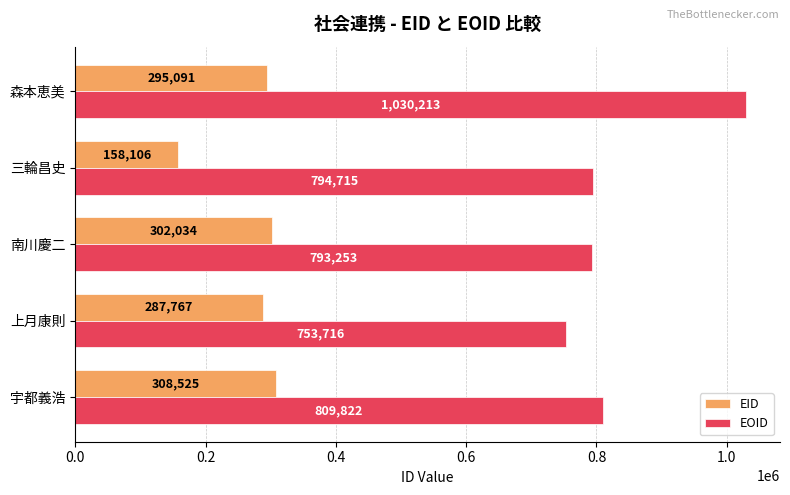

At which category does the chart reach its peak across all series?

森本恵美